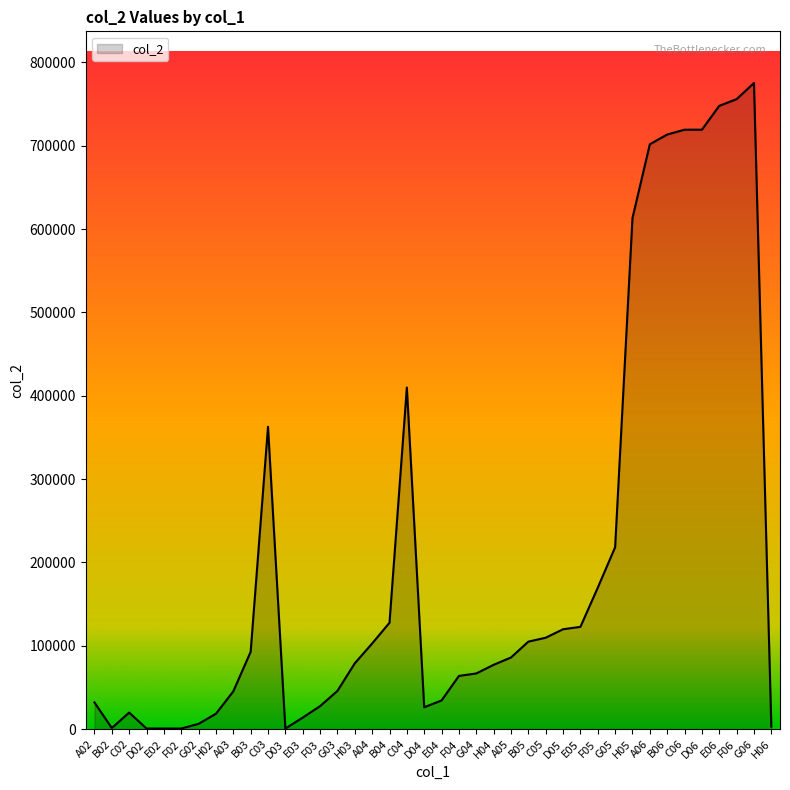

Which category has the highest value across all series?

G06